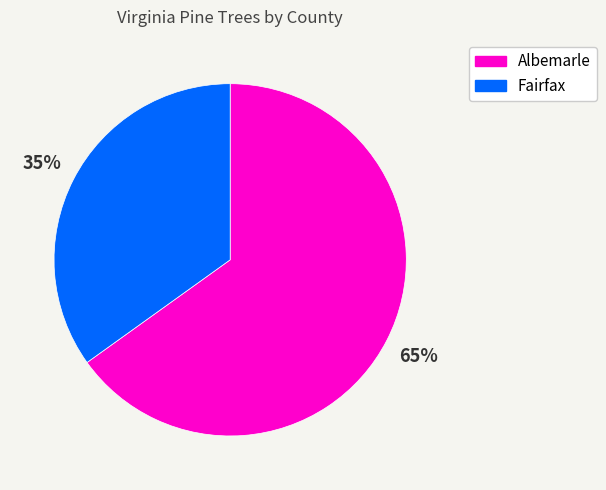

How many slices are in this pie chart?

2